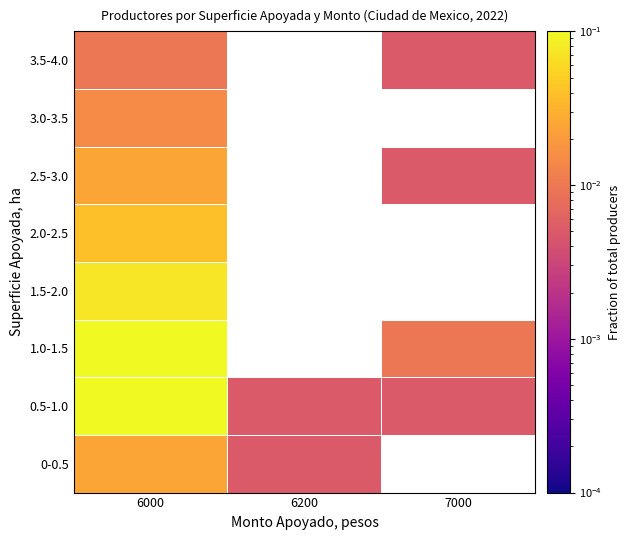

Rank the series at 6000 from lowest to highest value.

3.5-4.0, 3.0-3.5, 0-0.5, 2.5-3.0, 2.0-2.5, 1.5-2.0, 1.0-1.5, 0.5-1.0